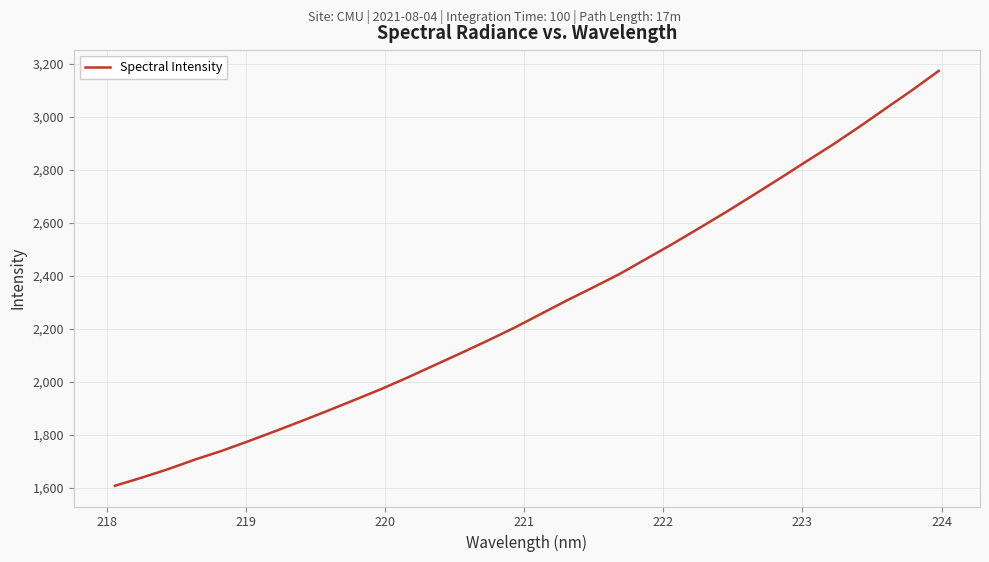

What is the minimum value shown in the chart?

1607.5